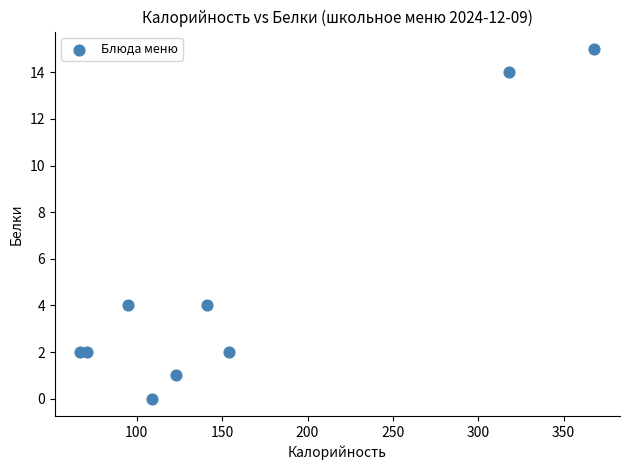

What is the average X value?

161